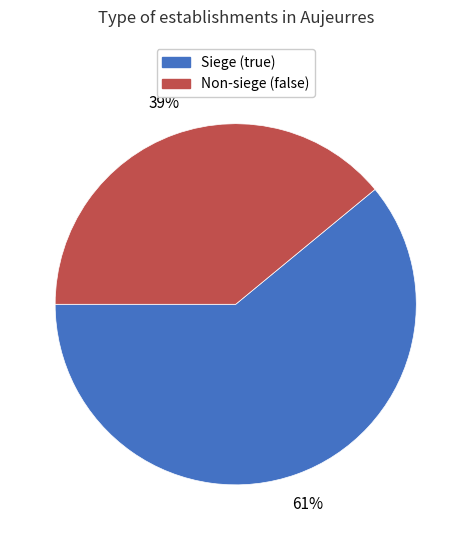

To the nearest percent, what is the average slice percentage?

50%